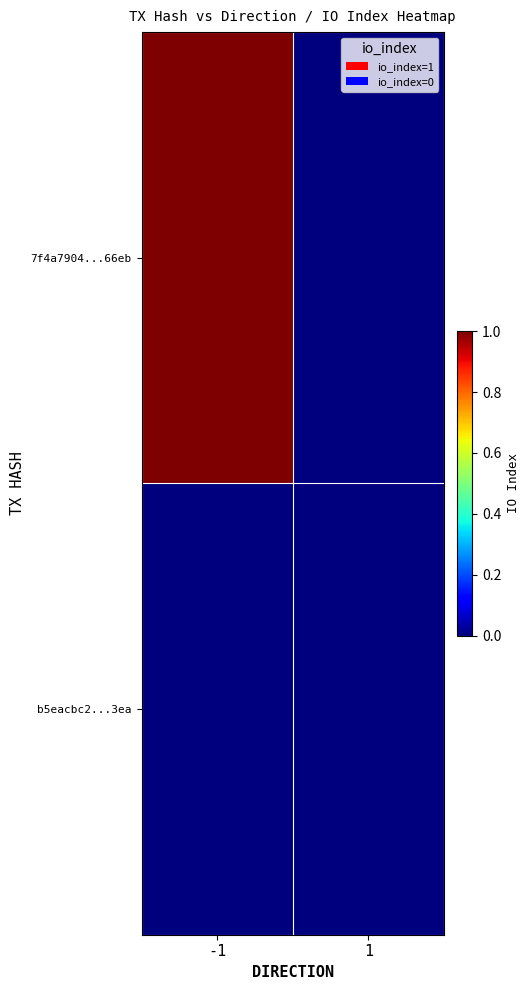

Reading right to left, transcribe all the data shown in this chart.

7f4a7904...66eb: 1=0	-1=1
b5eacbc2...3ea: 1=0	-1=0